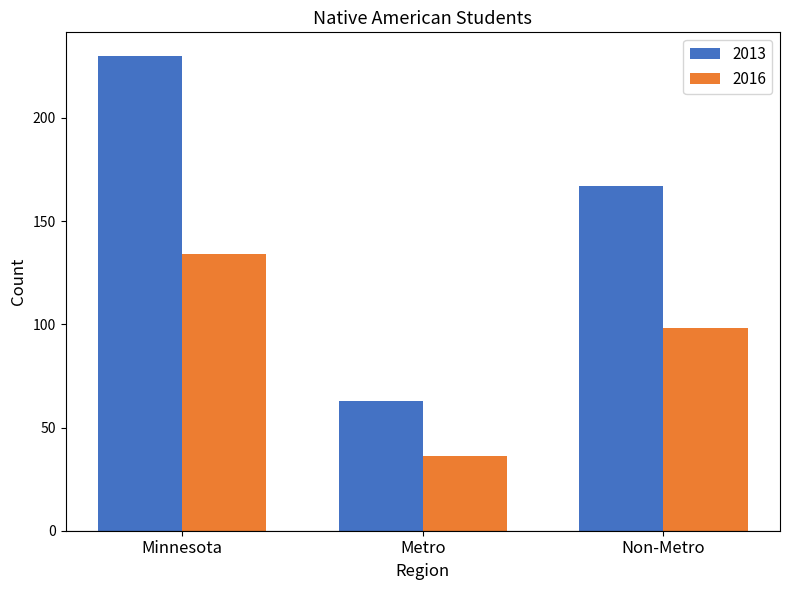

Reading left to right, transcribe all the data shown in this chart.

2013: Minnesota=230	Metro=63	Non-Metro=167
2016: Minnesota=134	Metro=36	Non-Metro=98